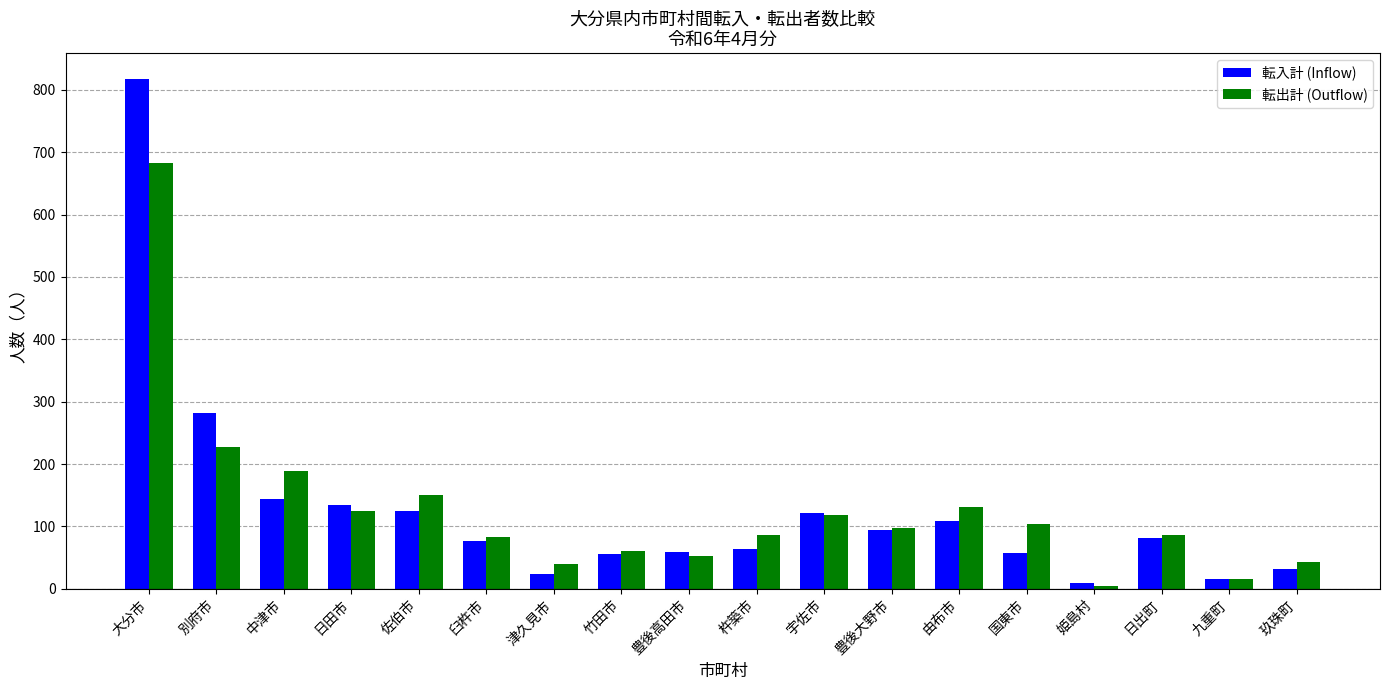

What is the difference between the highest and lowest values at 由布市?

23